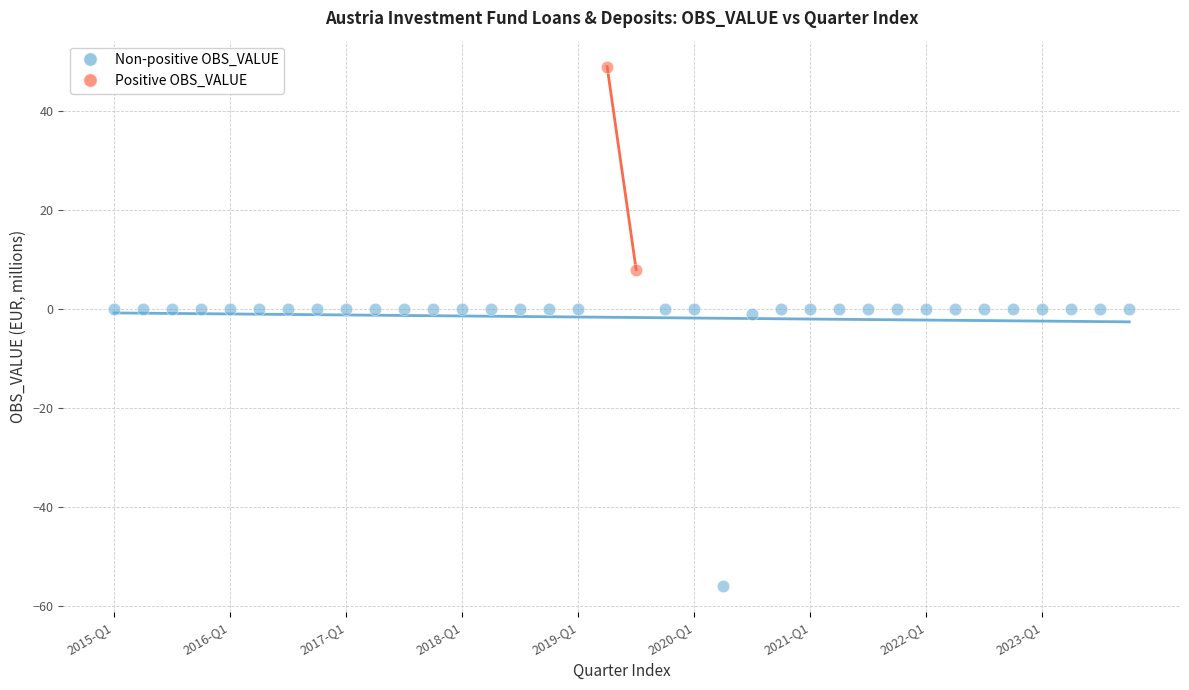

Which series has the largest Y range (max minus min)?

Non-positive OBS_VALUE